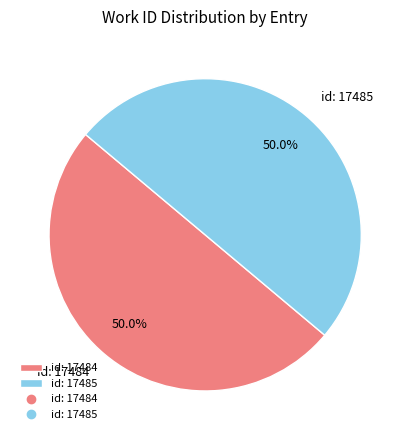

True or false: id: 17485 accounts for 50% of the total.

True